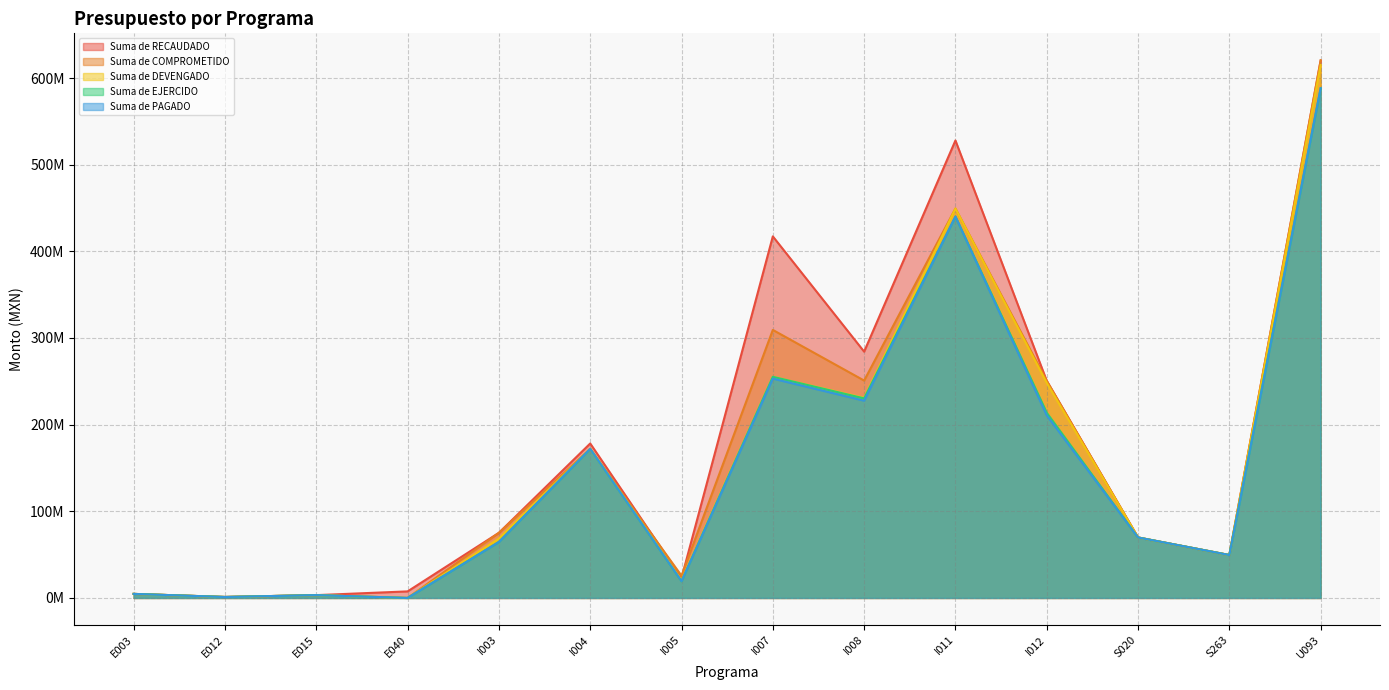

Rank the series at U093 from highest to lowest value.

Suma de COMPROMETIDO, Suma de RECAUDADO, Suma de DEVENGADO, Suma de EJERCIDO, Suma de PAGADO